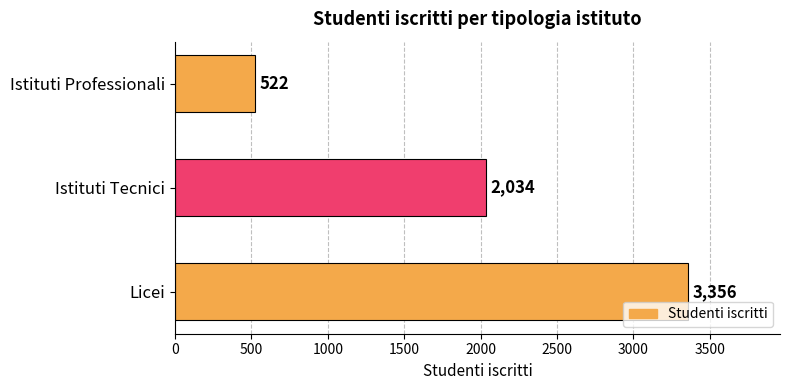

Does the chart contain any negative values?

No